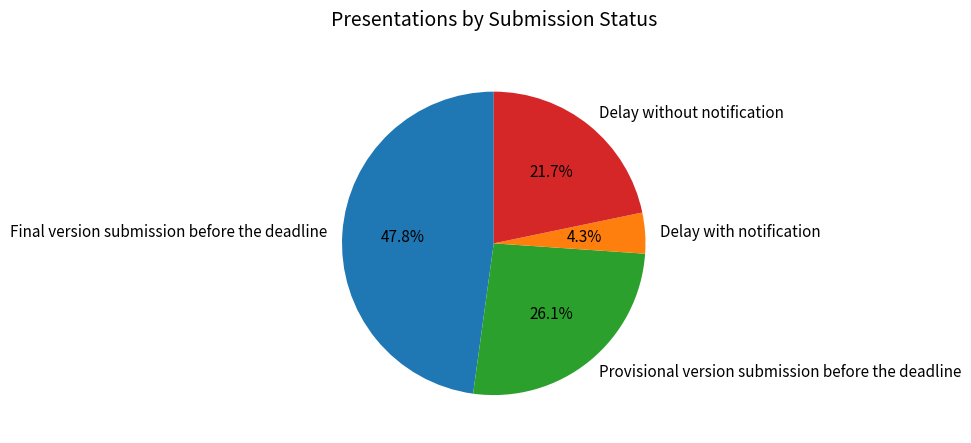

Which has a higher value, Delay with notification or Provisional version submission before the deadline?

Provisional version submission before the deadline